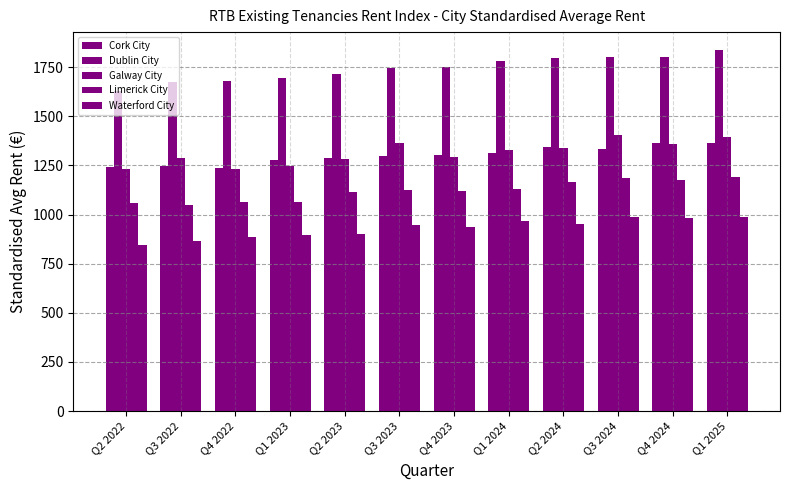

Does the chart contain any negative values?

No